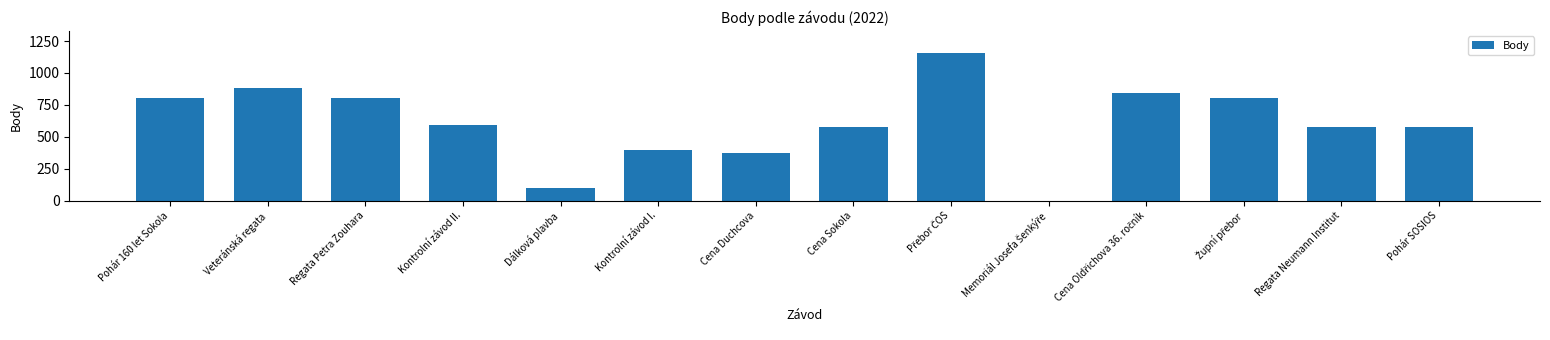

How many values are above zero?

13